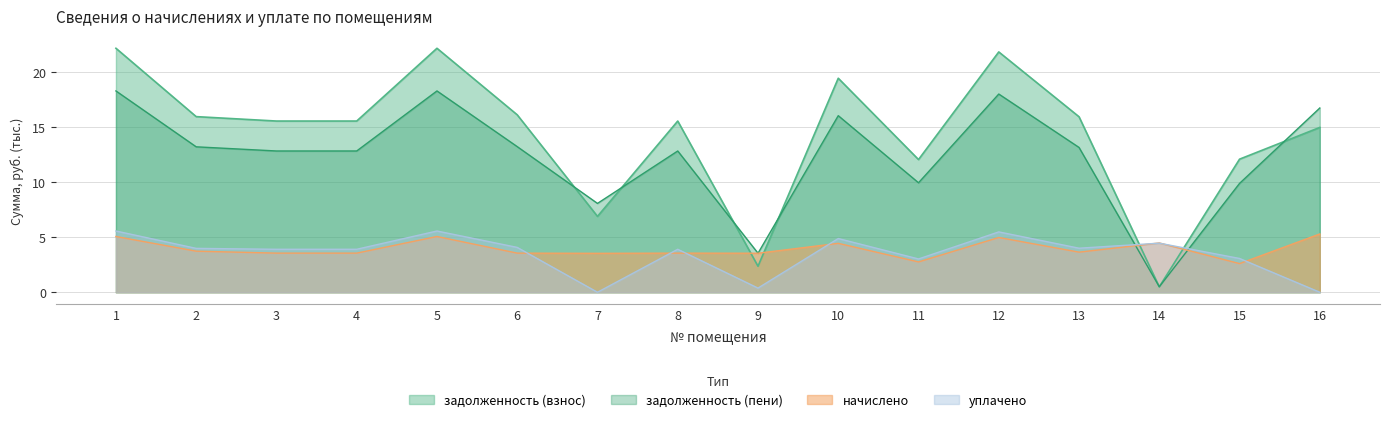

Between 6 and 13, which is larger?

6